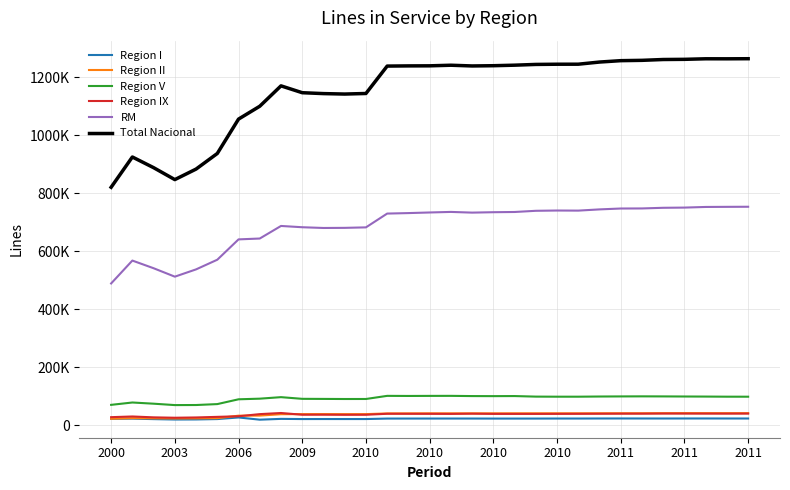

True or false: Region I and Total Nacional cross at least once.

False